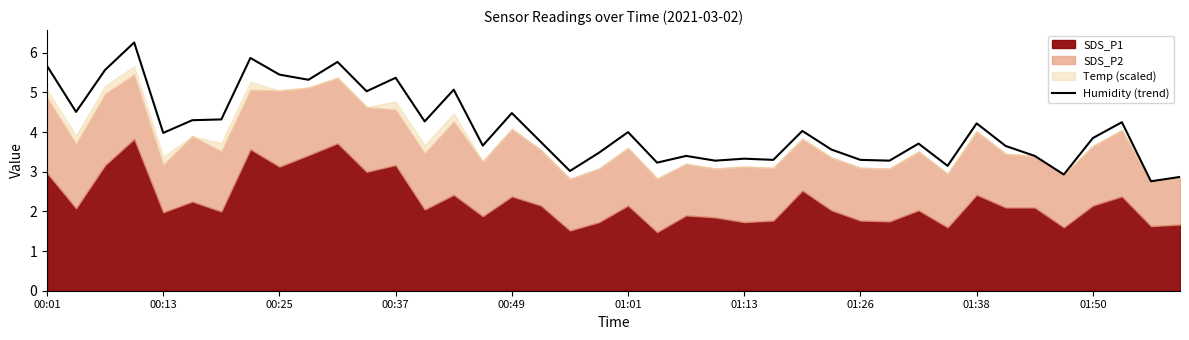

How many lines are shown in the chart?

1